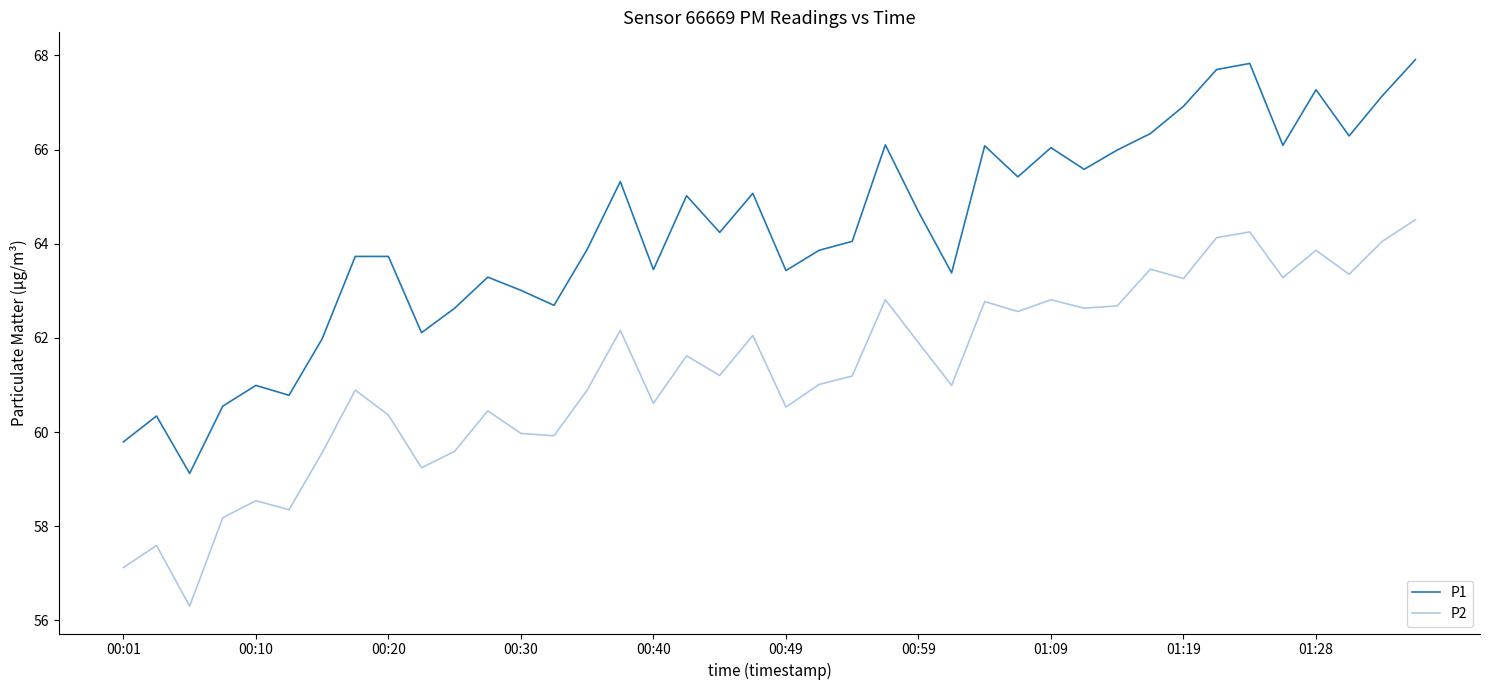

Which series has the largest range (max minus min)?

P1